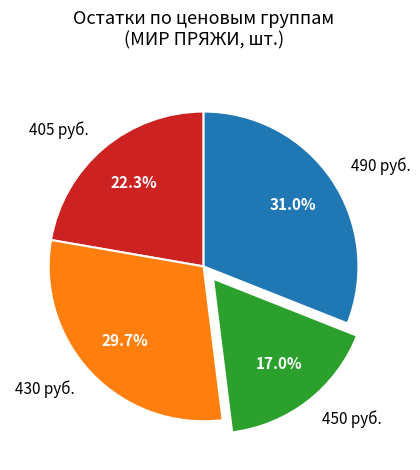

Which has a higher value, 450 руб. or 430 руб.?

430 руб.